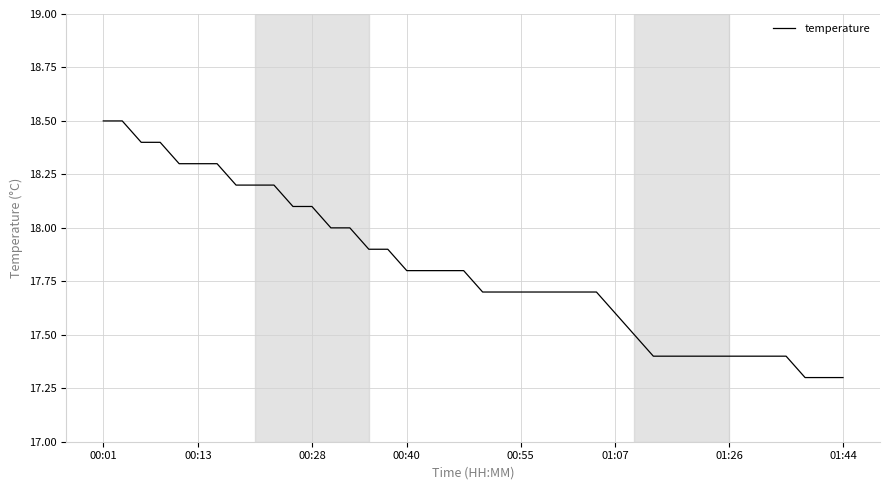

What is the difference between the maximum and minimum values?

1.2